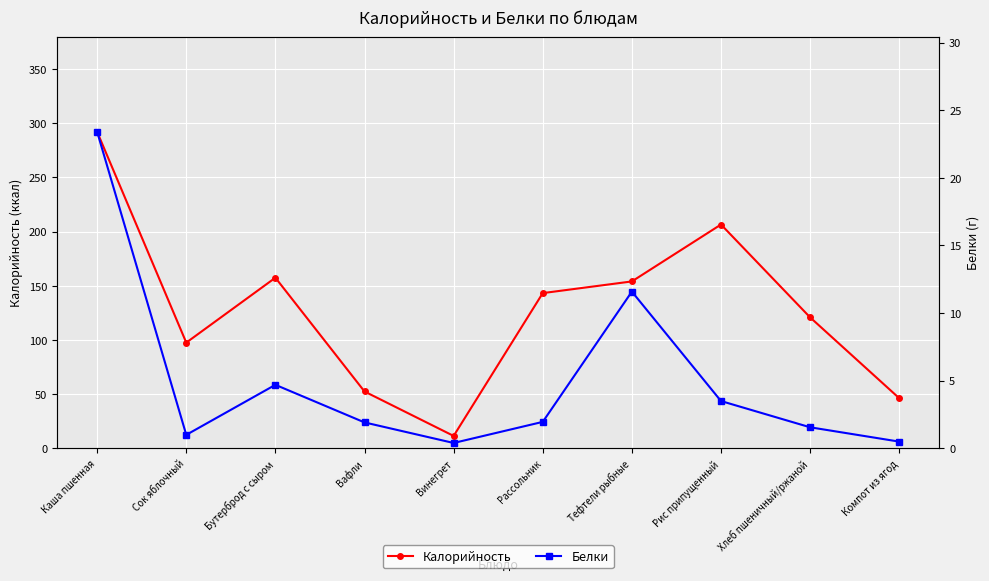

Is this an area chart (filled region under the line)?

No